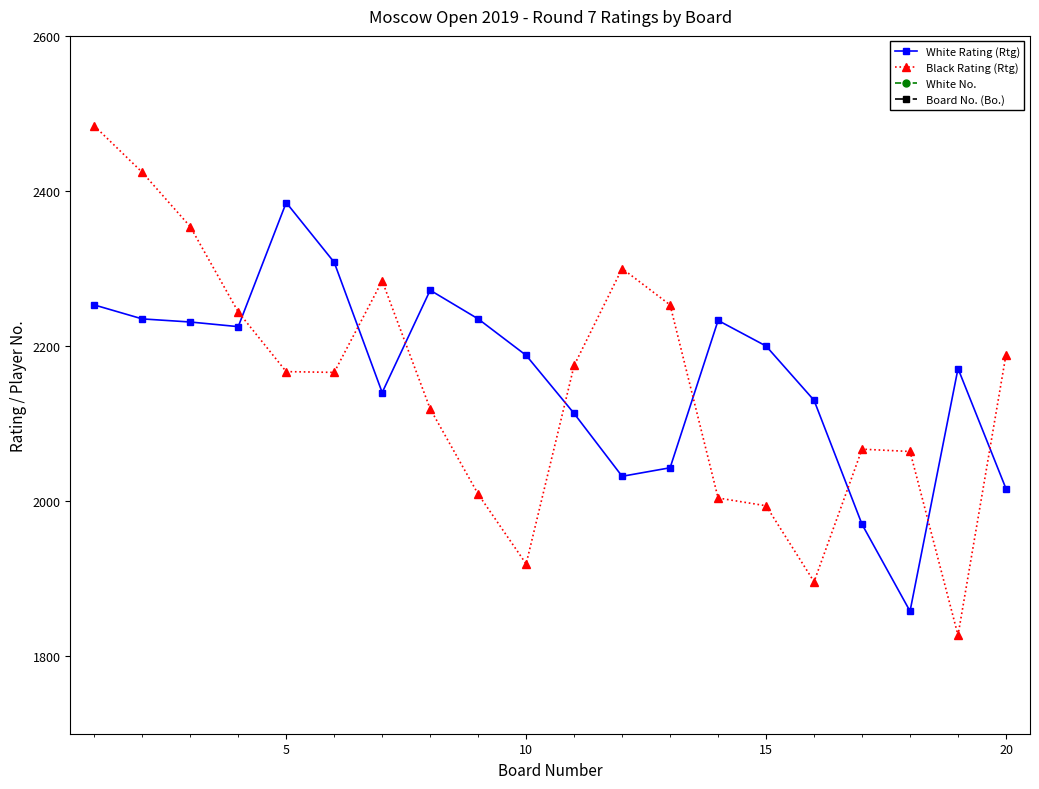

Which series has the largest range (max minus min)?

Black Rating (Rtg)